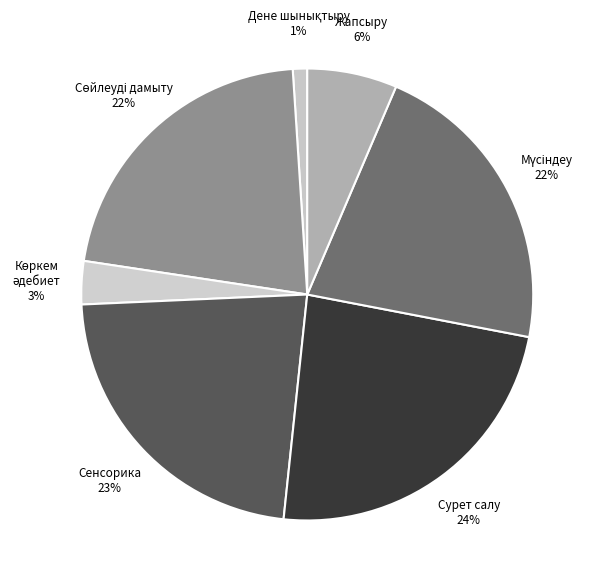

Which slice is the largest?

Сурет салу